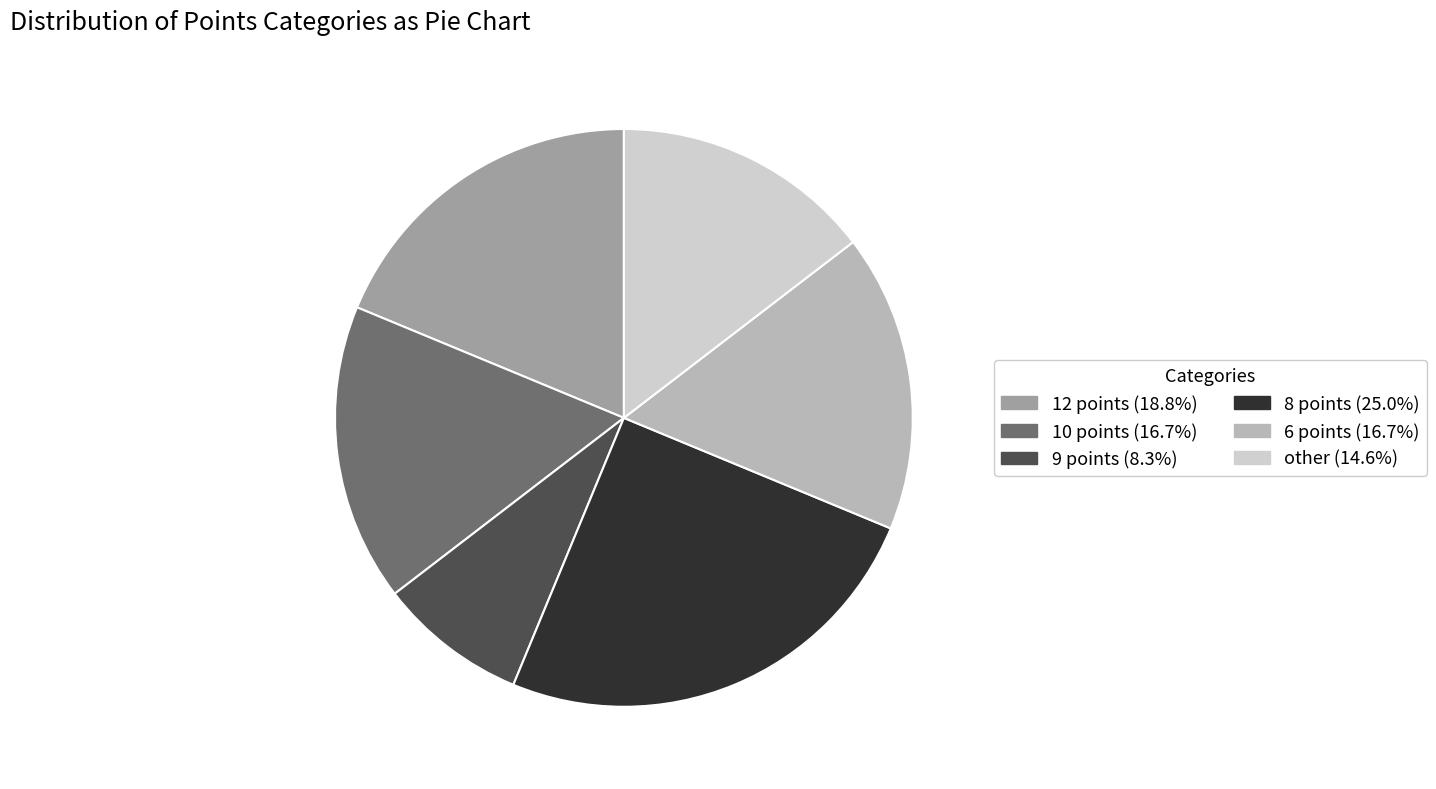

Which slice is the smallest?

9 points